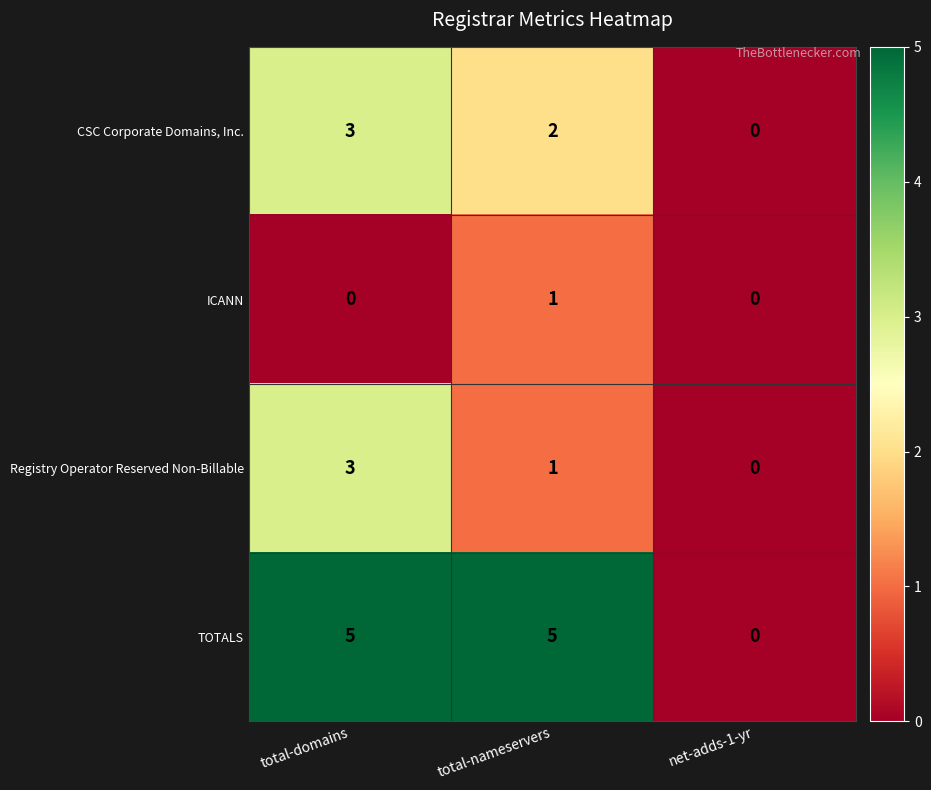

Count the CSC Corporate Domains, Inc. values in the range 0 to 3.

3